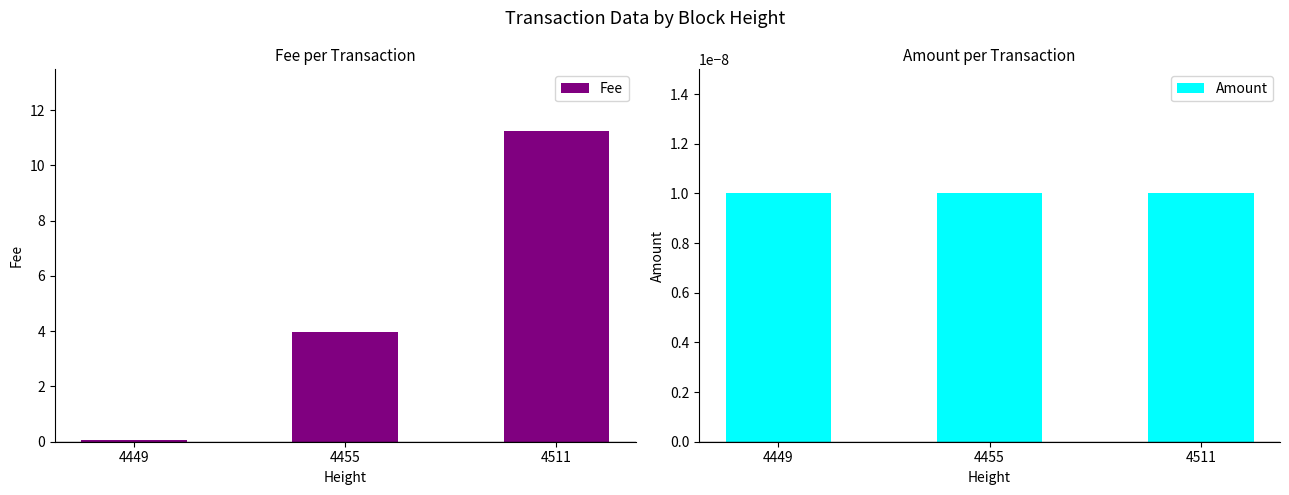

Which category has the highest value in the Fee series?

4511